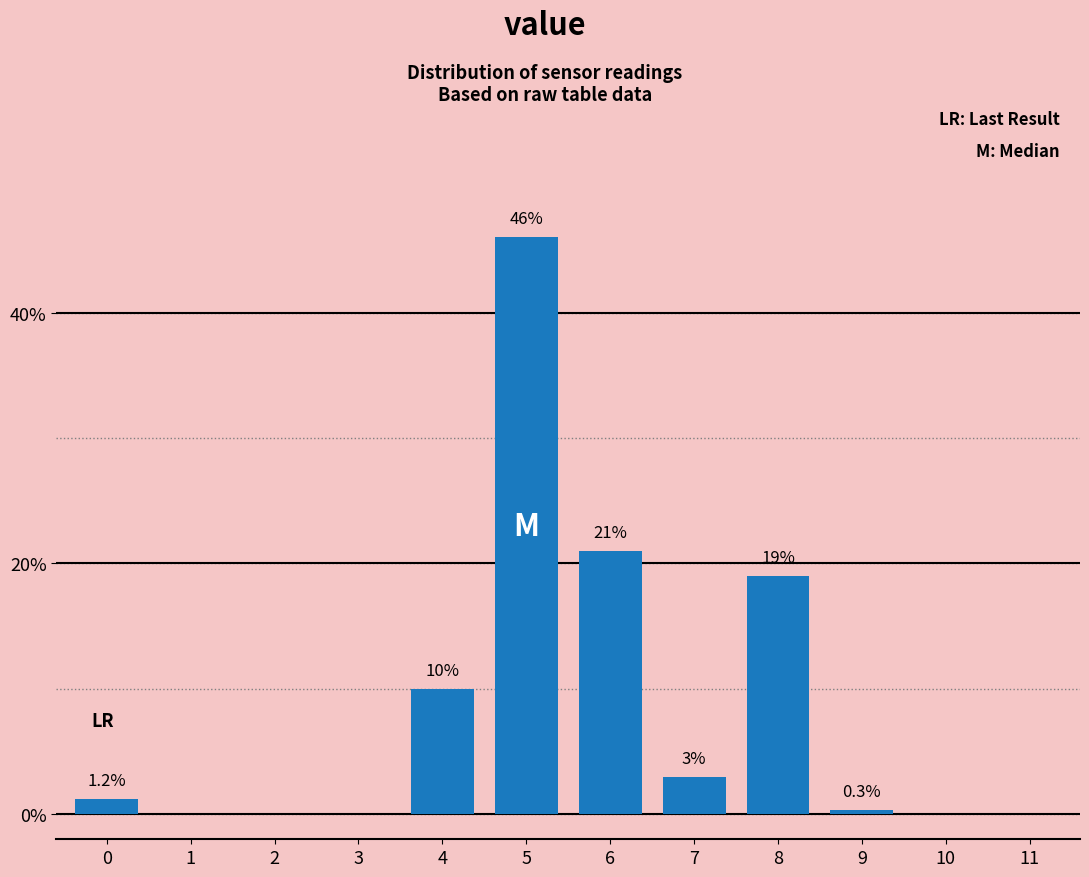

Reading right to left, extract all data points from this chart.

11=0.0	10=0.0	9=0.3	8=19.0	7=3.0	6=21.0	5=46.0	4=10.0	3=0.0	2=0.0	1=0.0	0=1.2